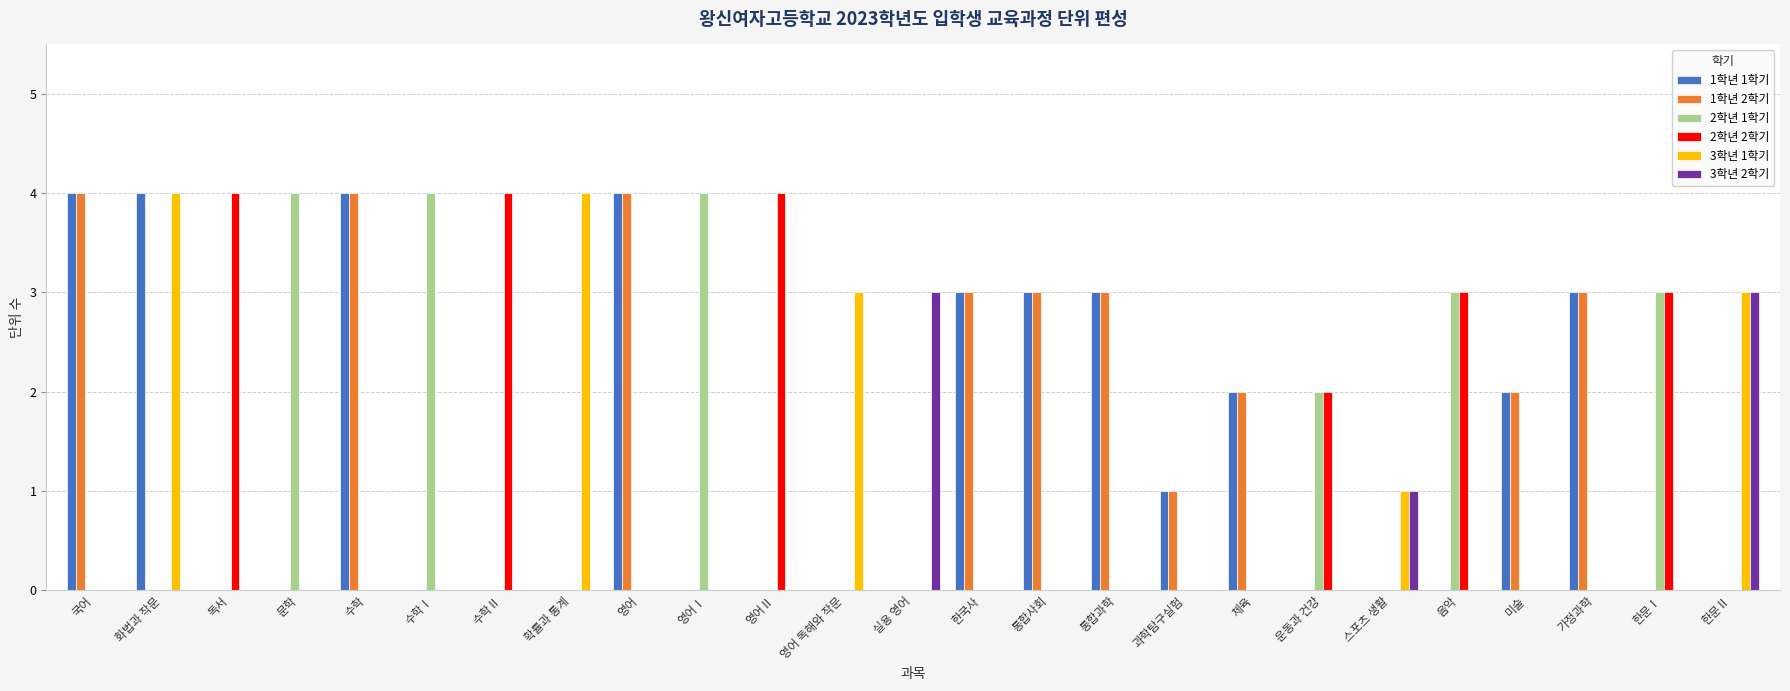

What are all the series names shown in the legend?

1학년 1학기, 1학년 2학기, 2학년 1학기, 2학년 2학기, 3학년 1학기, 3학년 2학기